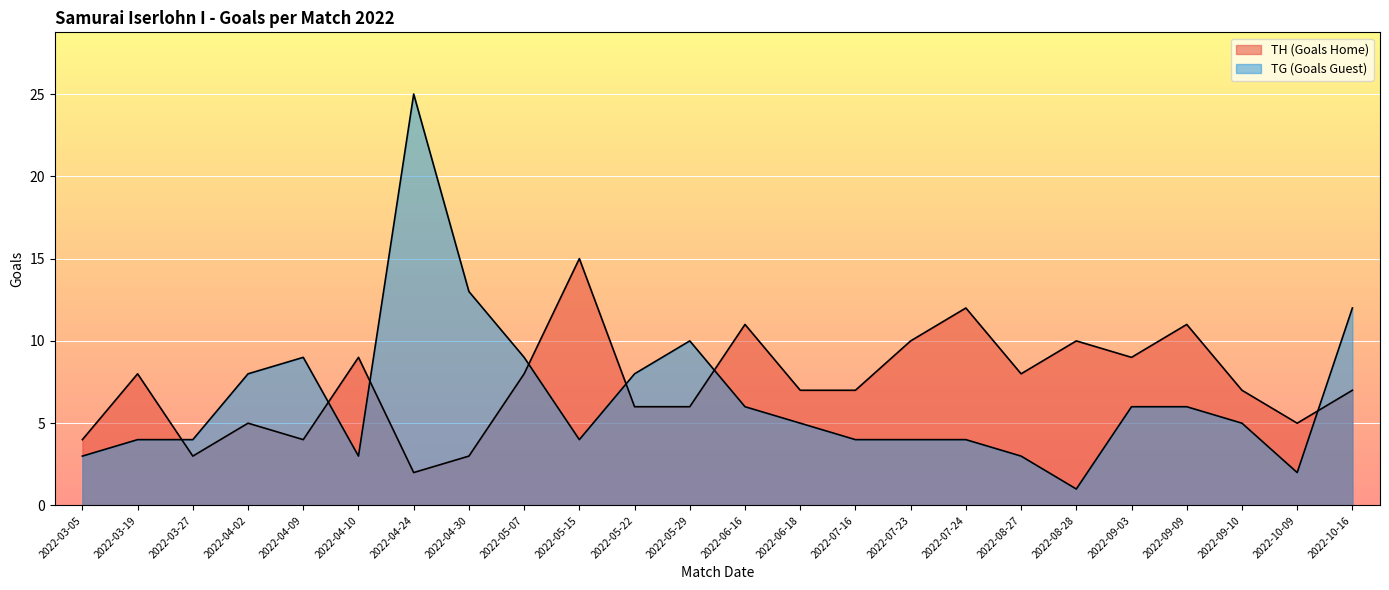

How many lines are shown in the chart?

2